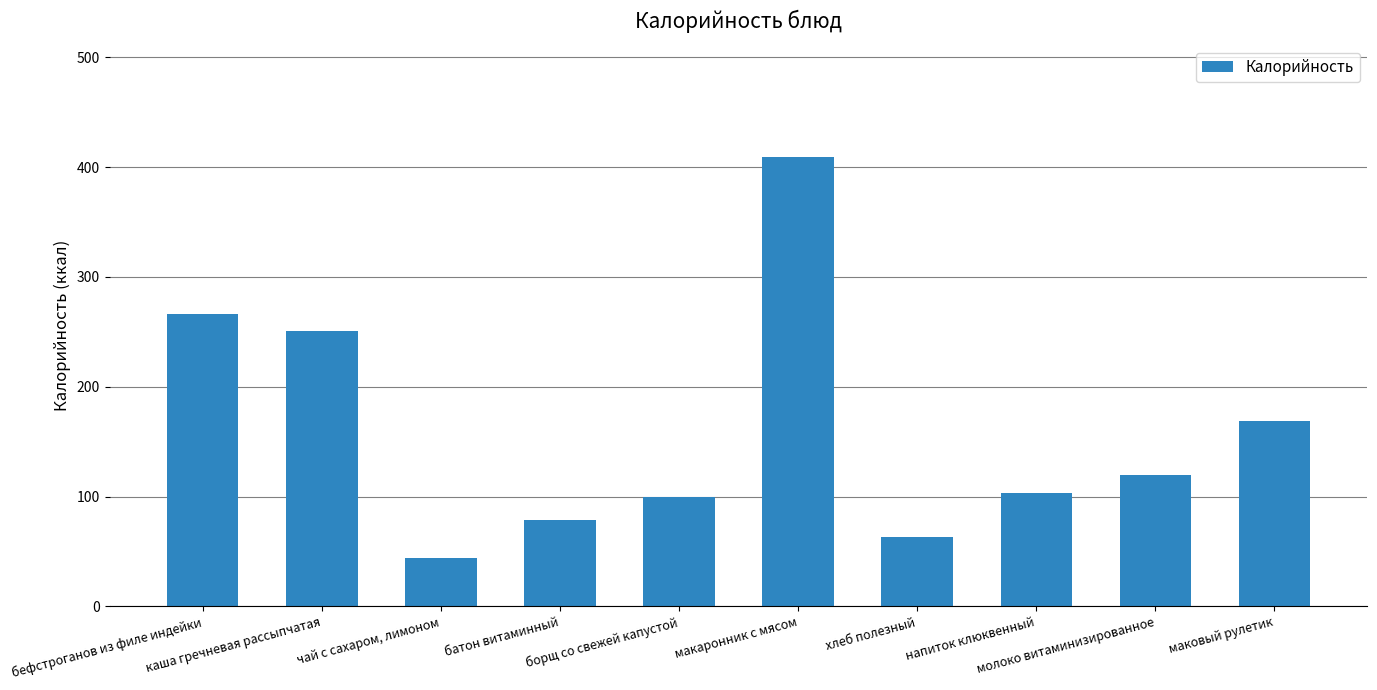

What is the difference between the values at каша гречневая рассыпчатая and маковый рулетик?

82.0